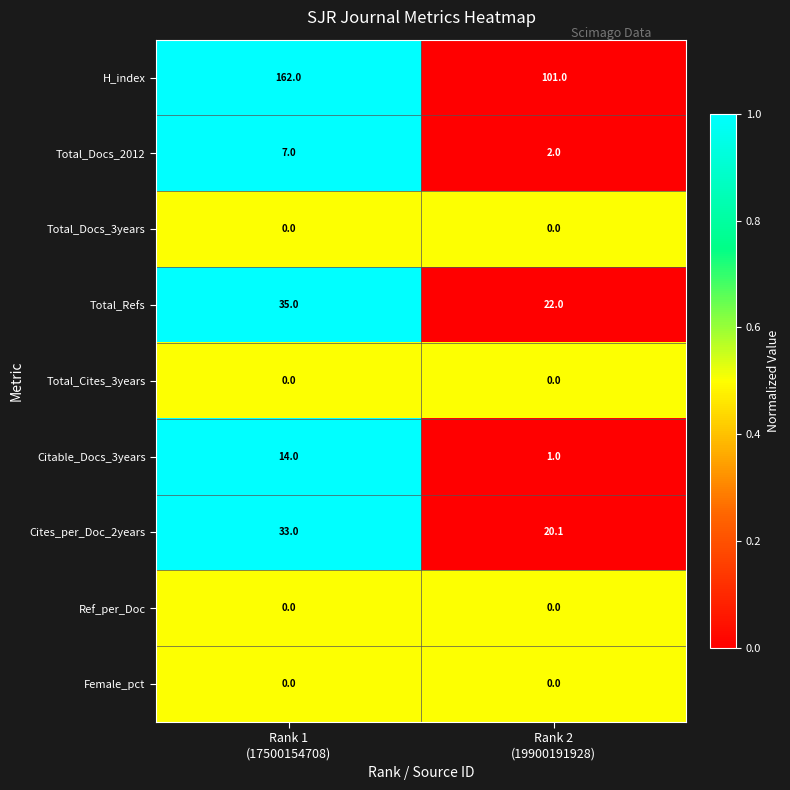

What is the greatest value displayed?

162.0